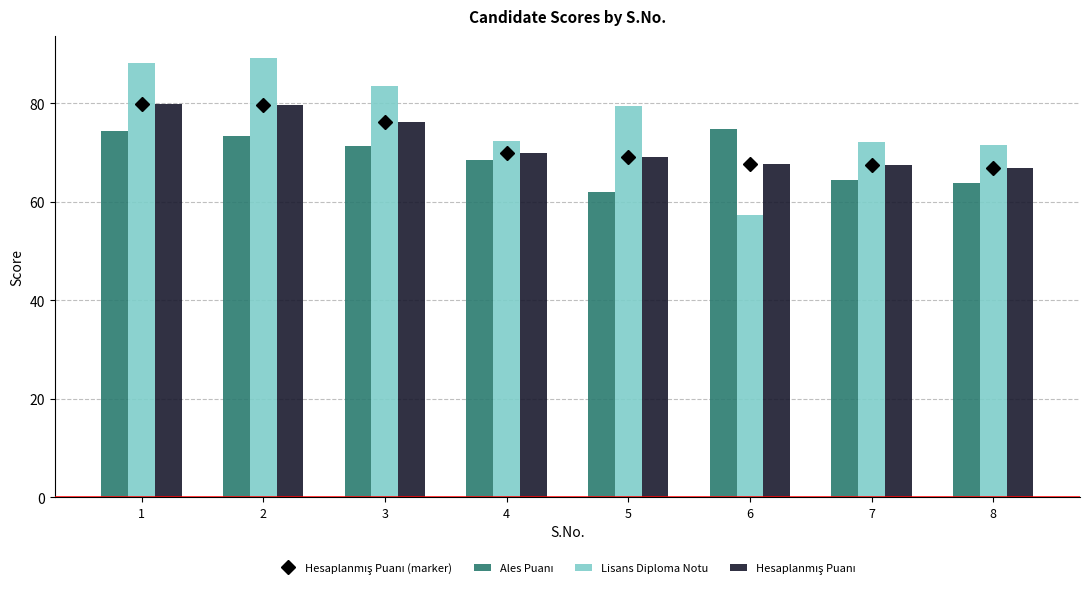

What is the smallest value displayed?

57.3